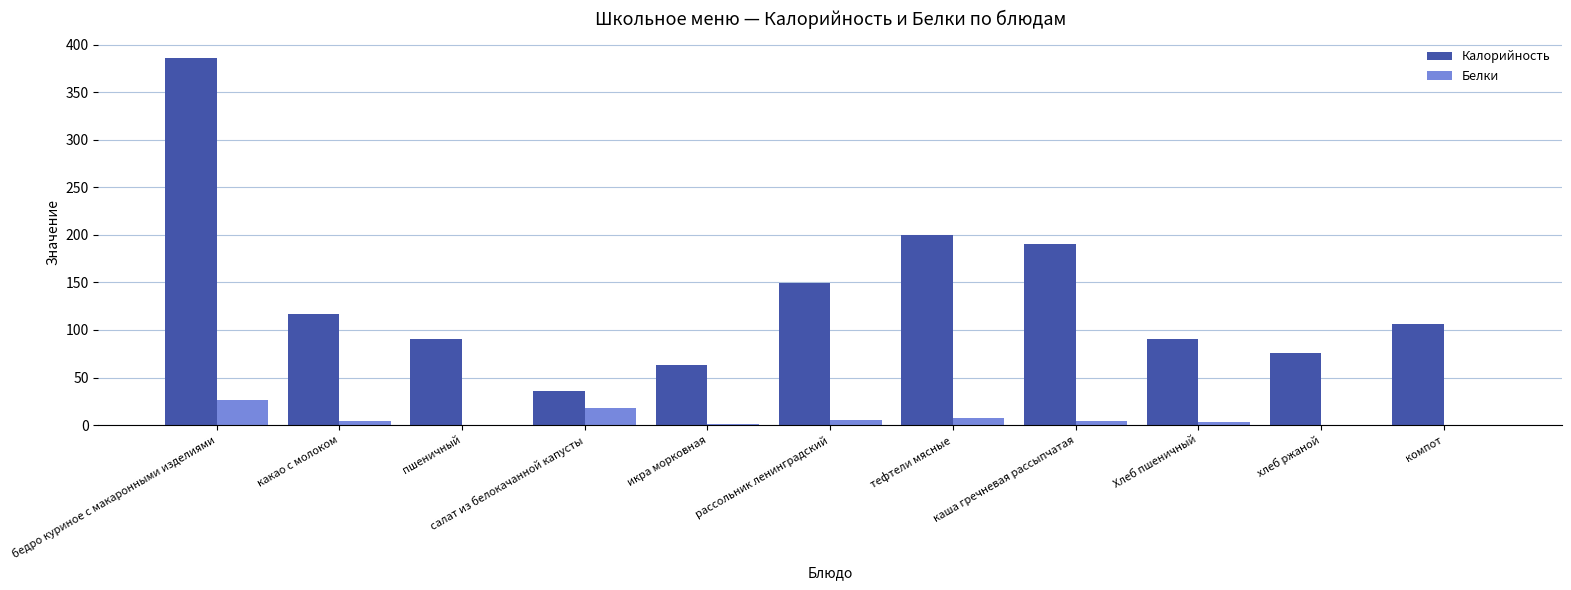

Which series changed the most between каша гречневая рассыпчатая and Хлеб пшеничный?

Калорийность